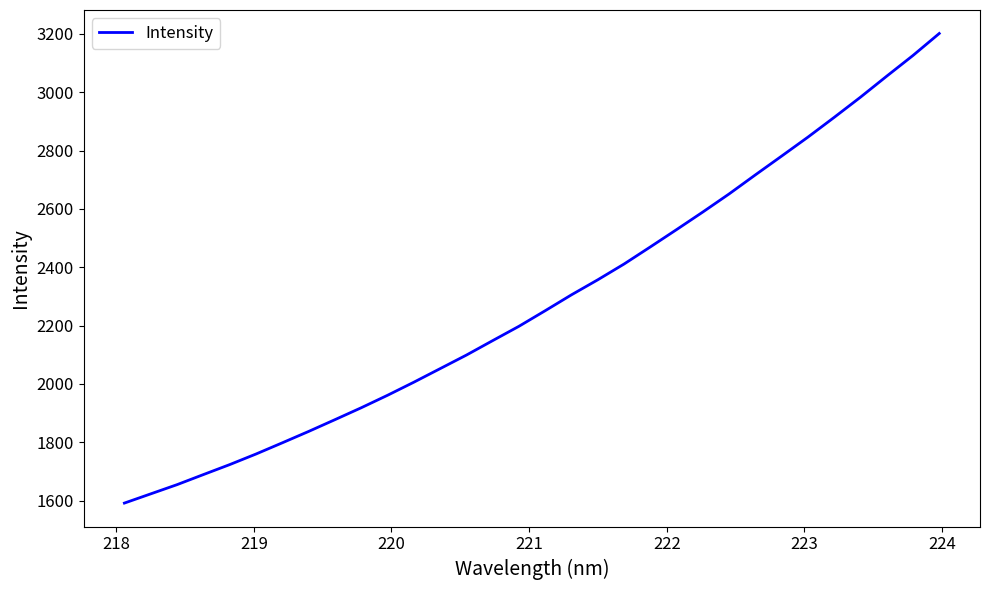

True or false: the data has more than 2 interior local peaks.

False